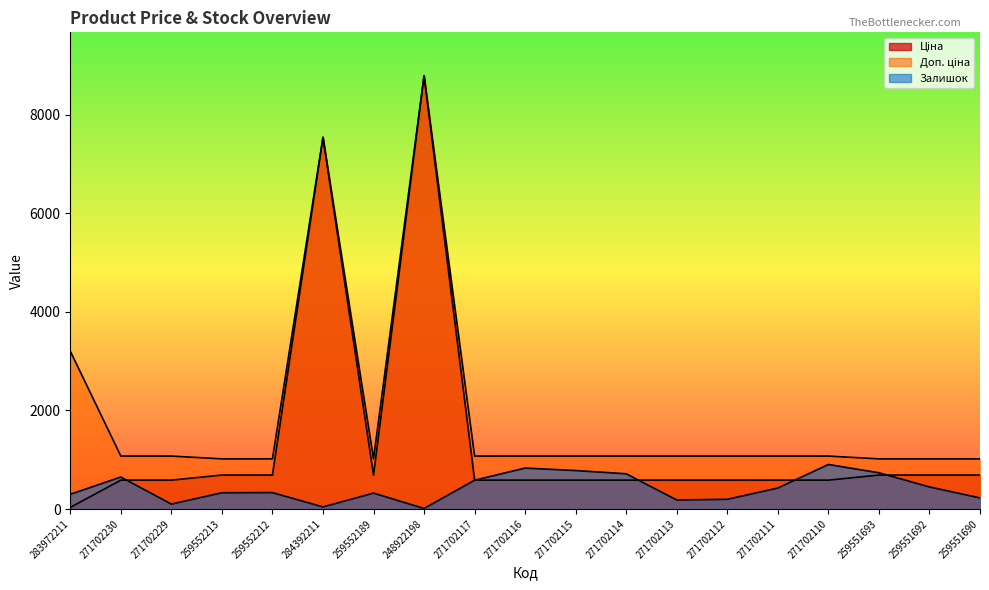

Where is the first local minimum for Ціна?

259552189